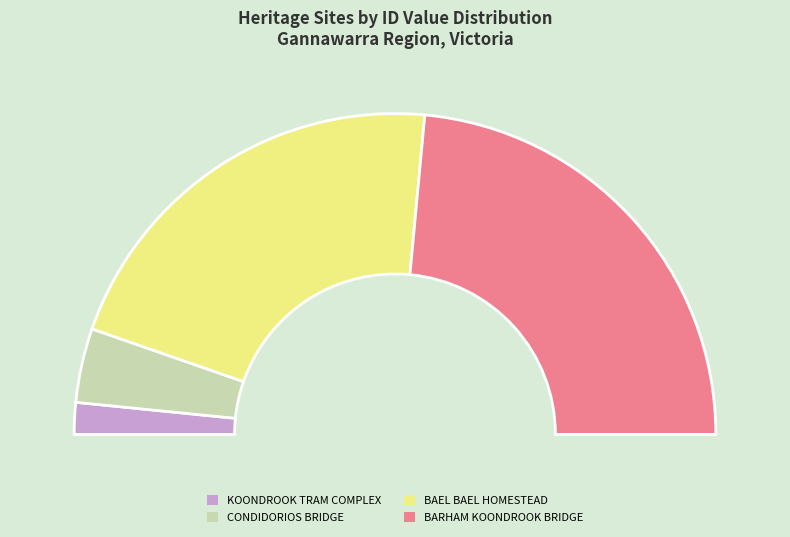

True or false: CONDIDORIOS BRIDGE accounts for 1% of the total.

False